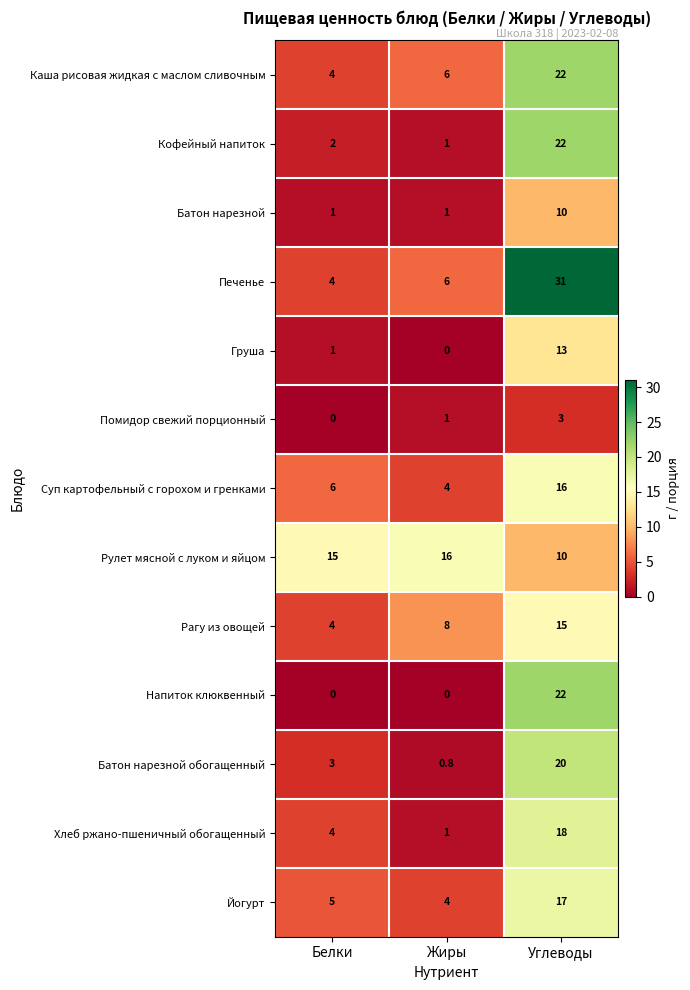

What is the sum of the Йогурт values at Углеводы and Белки?

22.0